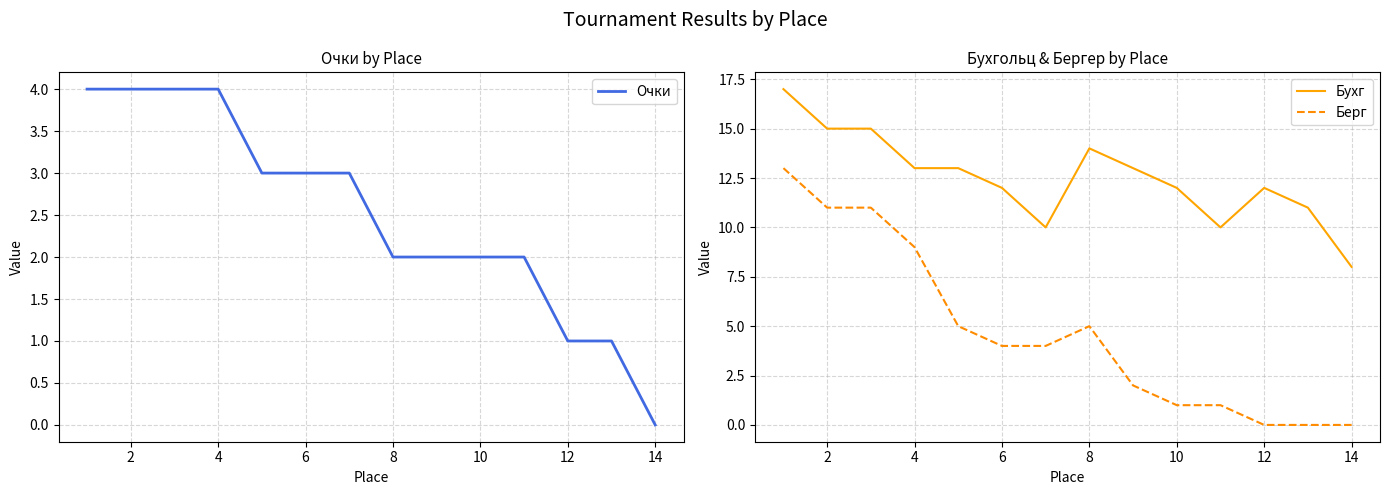

What is the maximum value for Бухг?

17